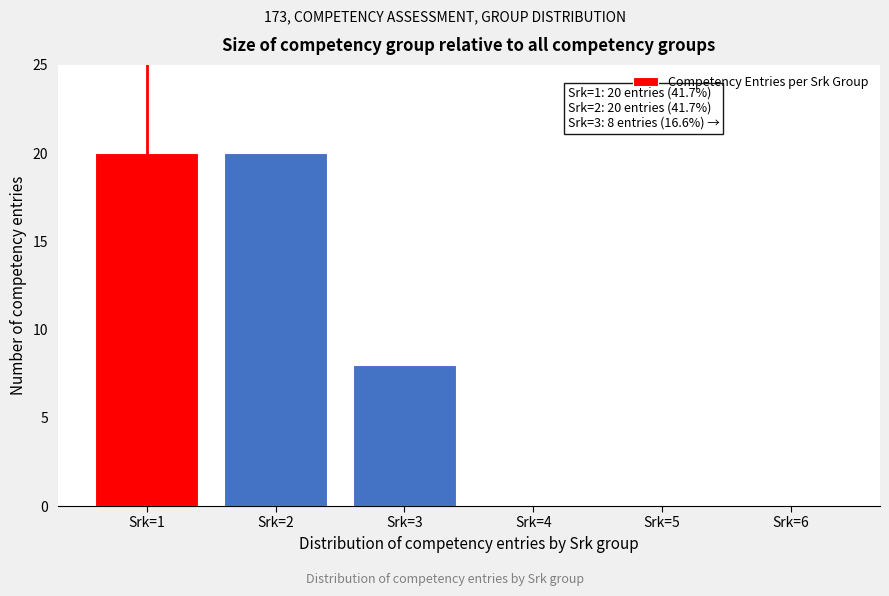

Reading left to right, extract all data points from this chart.

Srk=1=20	Srk=2=20	Srk=3=8	Srk=4=0	Srk=5=0	Srk=6=0